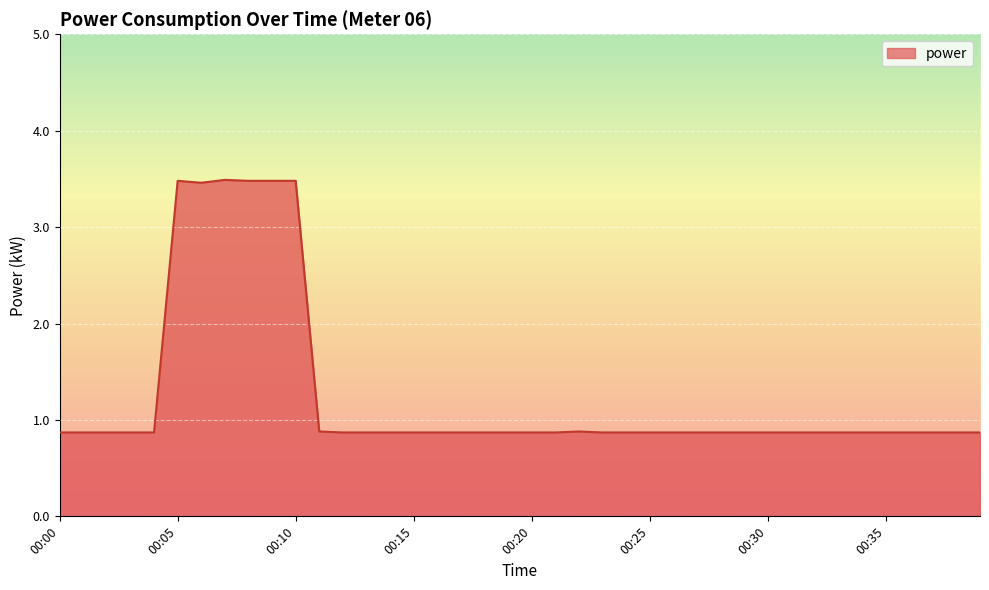

What is the maximum value shown in the chart?

3.5